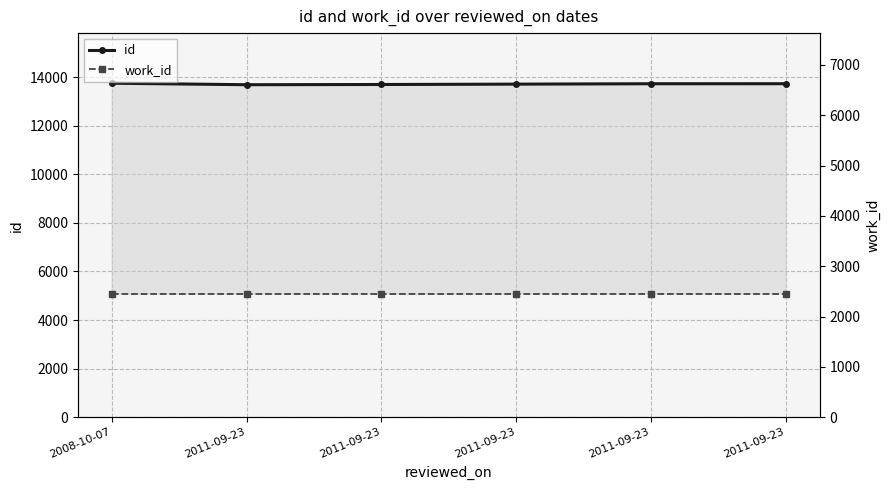

What is the smallest value displayed?

5088